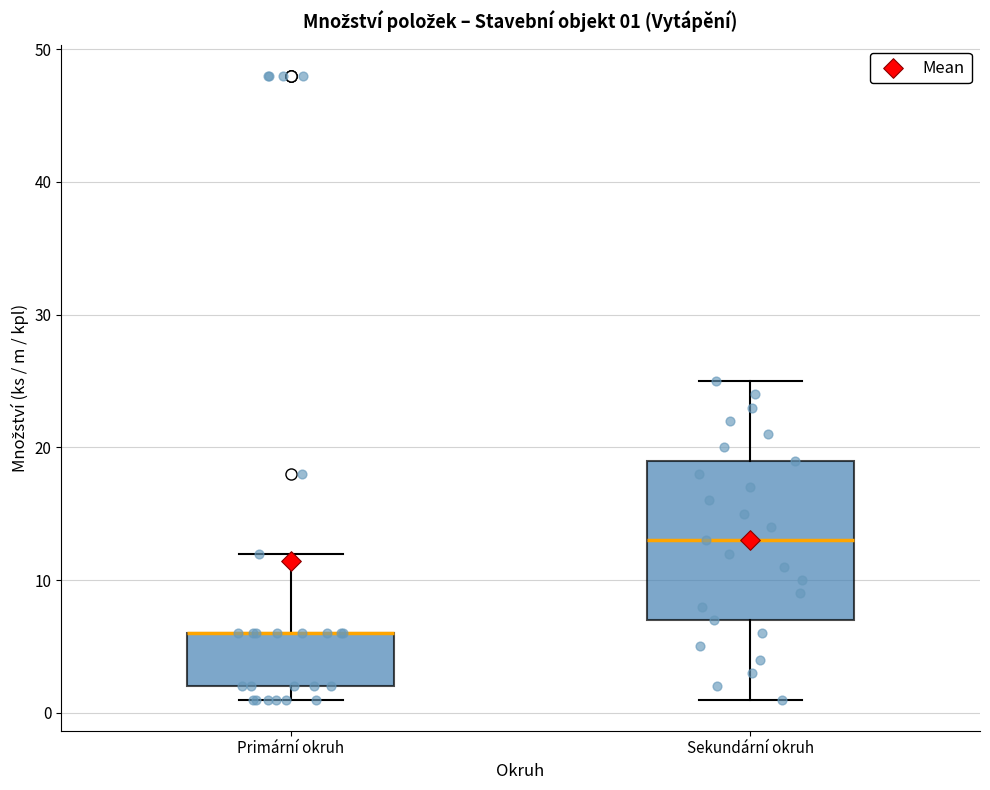

Comparing the boxes themselves (not the whiskers), which one is the tallest?

Sekundární okruh